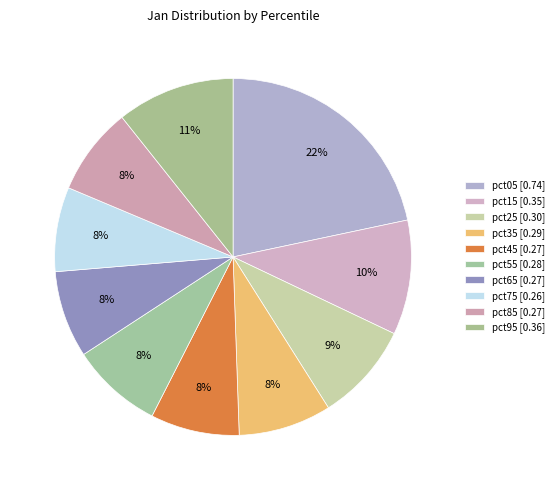

How many segments does this pie chart have?

10